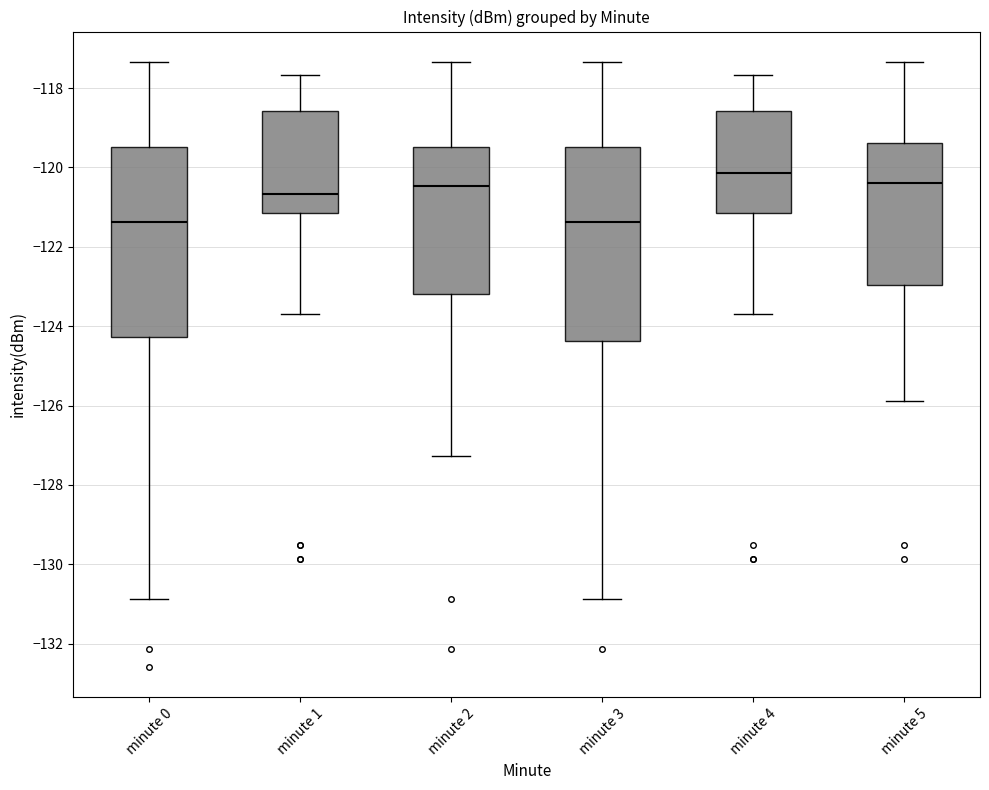

Reading left to right, transcribe this box plot: for each box, give where its median line is, the range the box spans, and where its two whiskers end, as read against the y-axis. The values are not printed on the chart, so give them approximately, as read against the axis.

minute 0: median -121.4, box -124.2 to -119.4, whiskers -130.8 to -117.4
minute 1: median -120.6, box -121.2 to -118.6, whiskers -123.6 to -117.6
minute 2: median -120.4, box -123.2 to -119.4, whiskers -127.2 to -117.4
minute 3: median -121.4, box -124.4 to -119.4, whiskers -130.8 to -117.4
minute 4: median -120.2, box -121.2 to -118.6, whiskers -123.6 to -117.6
minute 5: median -120.4, box -123.0 to -119.4, whiskers -125.8 to -117.4